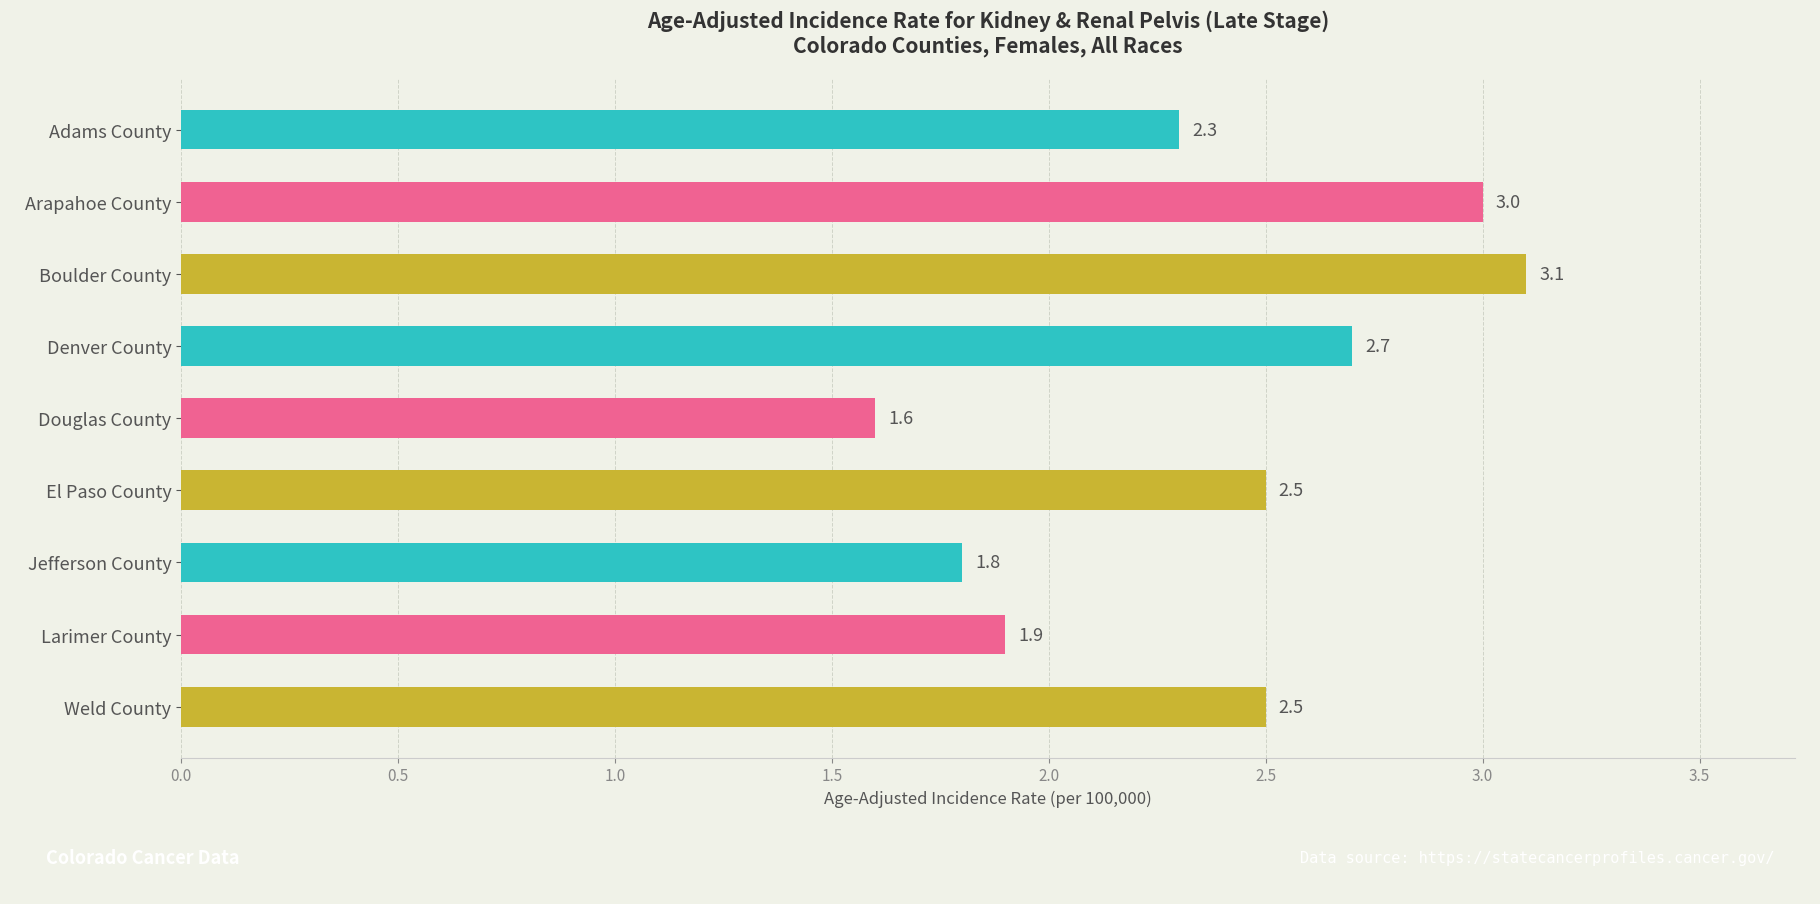

What is the change in value from Arapahoe County to Jefferson County?

-1.2